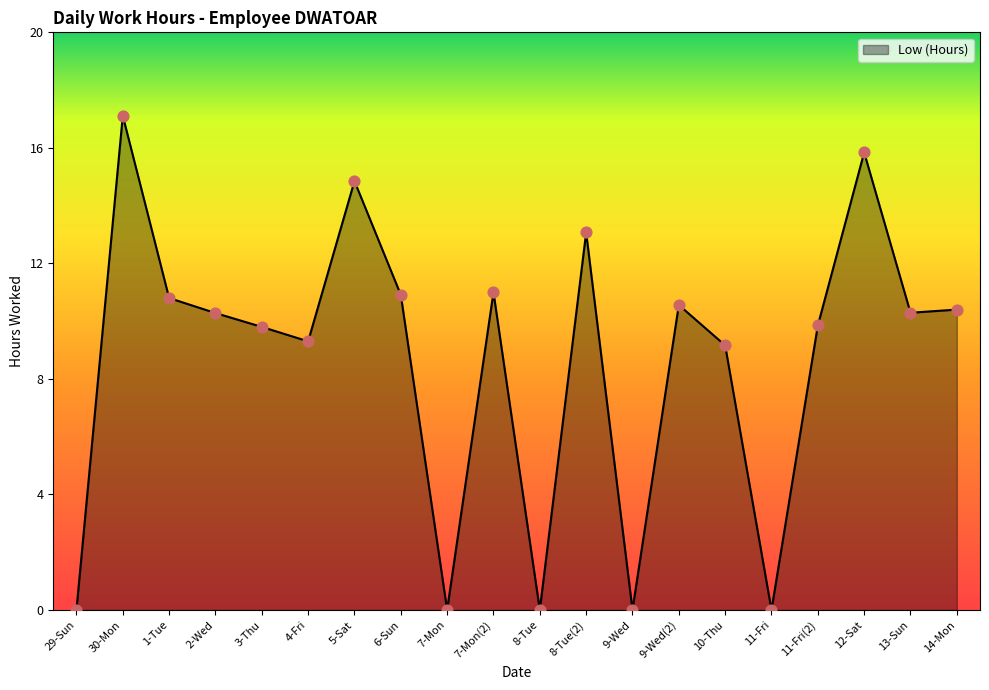

What is the change in value from 11-Fri to 12-Sat?

+15.8